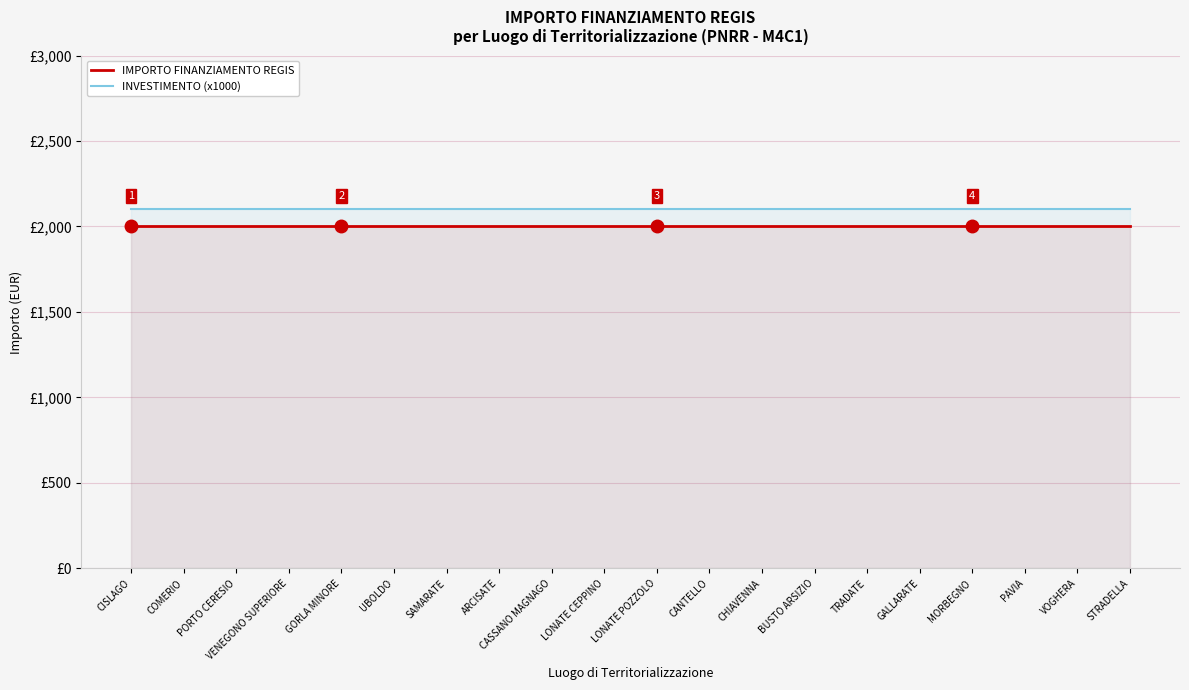

Which series has the largest range (max minus min)?

IMPORTO FINANZIAMENTO REGIS